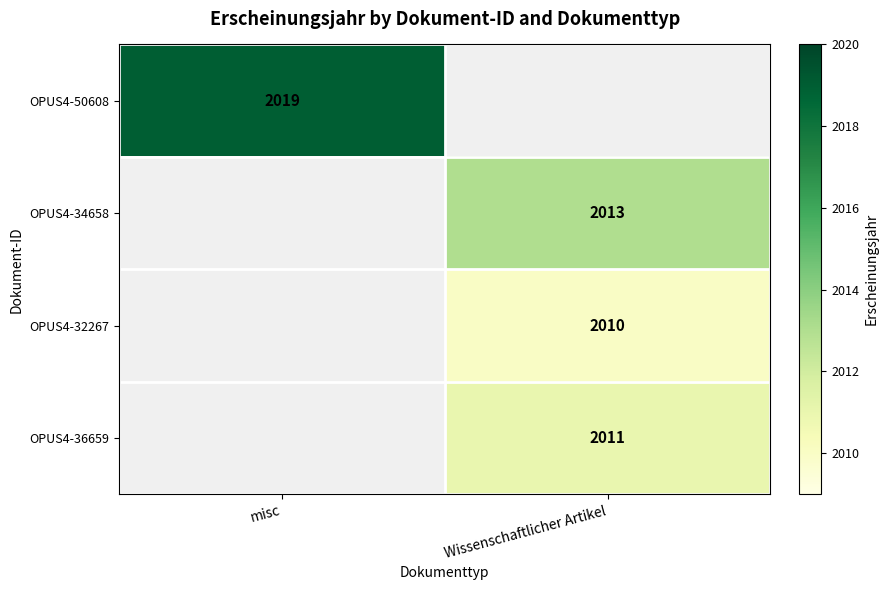

True or false: OPUS4-34658 has a value of 2013 at Wissenschaftlicher Artikel.

True